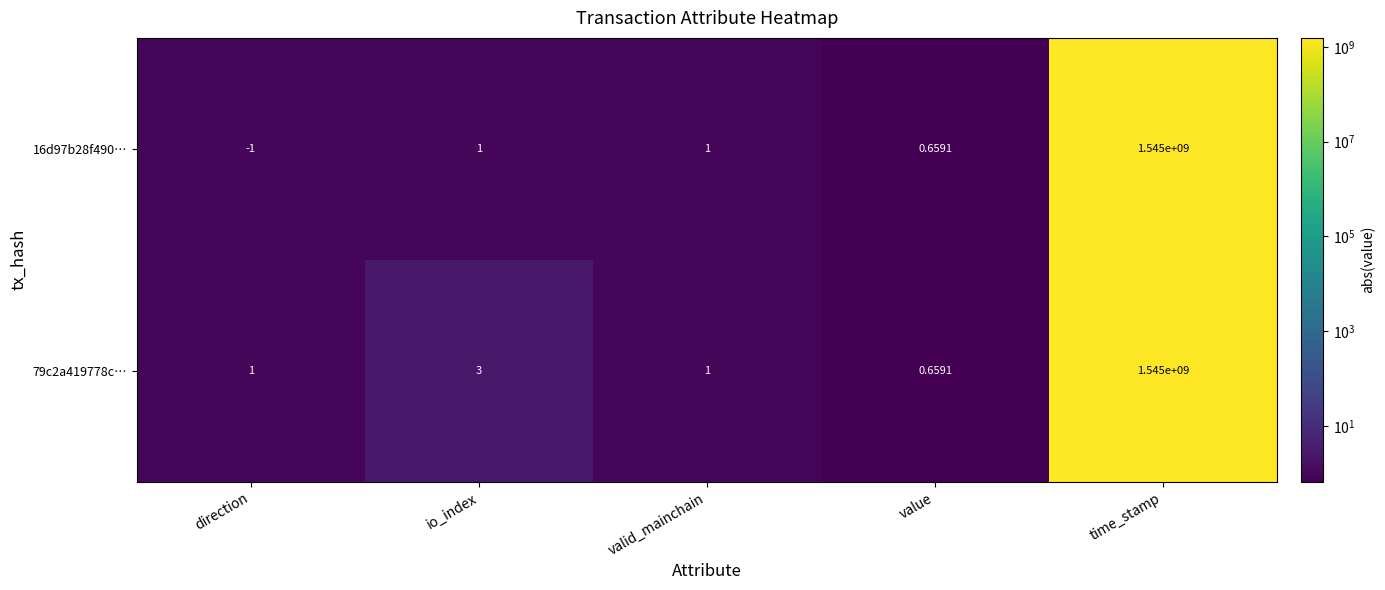

Is the value of 16d97b28f490… at valid_mainchain greater than the value of 79c2a419778c… at value?

Yes